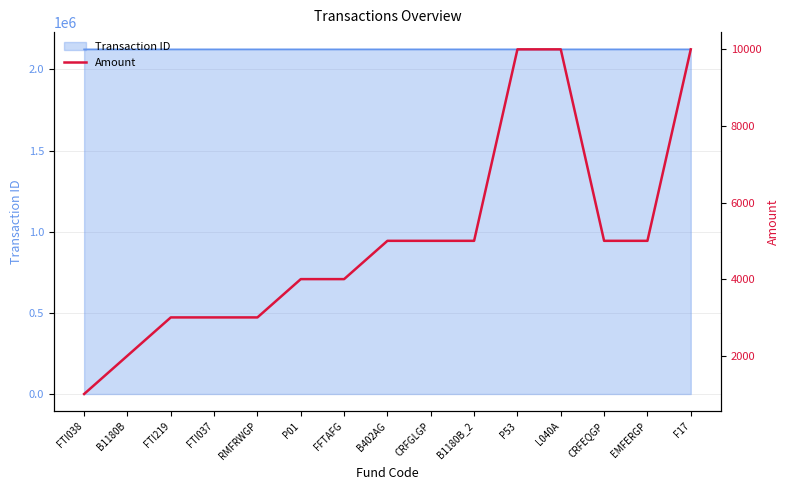

True or false: the data has more than 2 interior local peaks.

False